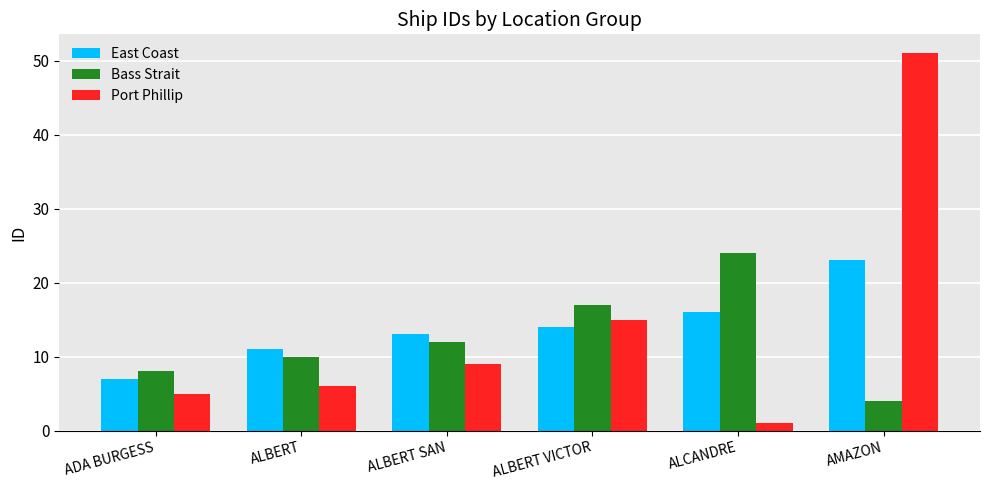

Reading right to left, transcribe all the data shown in this chart.

East Coast: 23	16	14	13	11	7
Bass Strait: 4	24	17	12	10	8
Port Phillip: 51	1	15	9	6	5